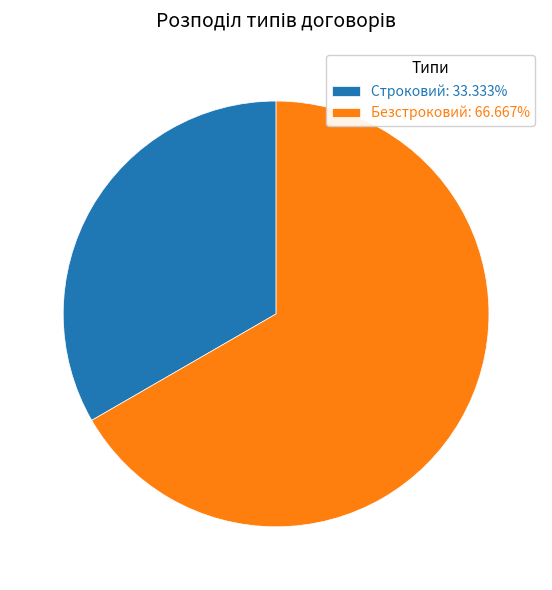

Does Безстроковий account for over 50% of the chart?

Yes